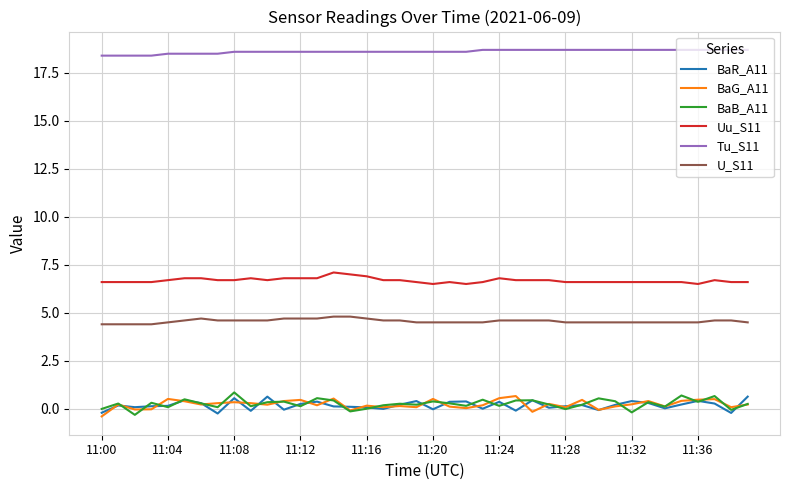

What are all the series names shown in the legend?

BaR_A11, BaG_A11, BaB_A11, Uu_S11, Tu_S11, U_S11